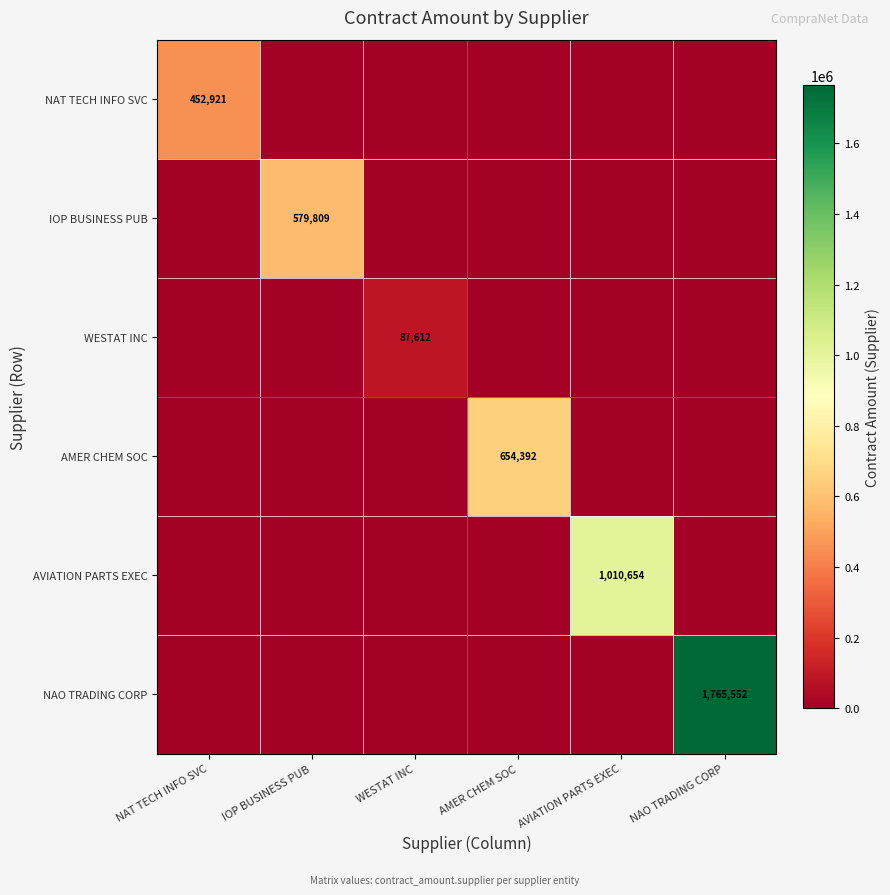

Is it true that AVIATION PARTS EXEC equals 1489196 at AVIATION PARTS EXEC?

False